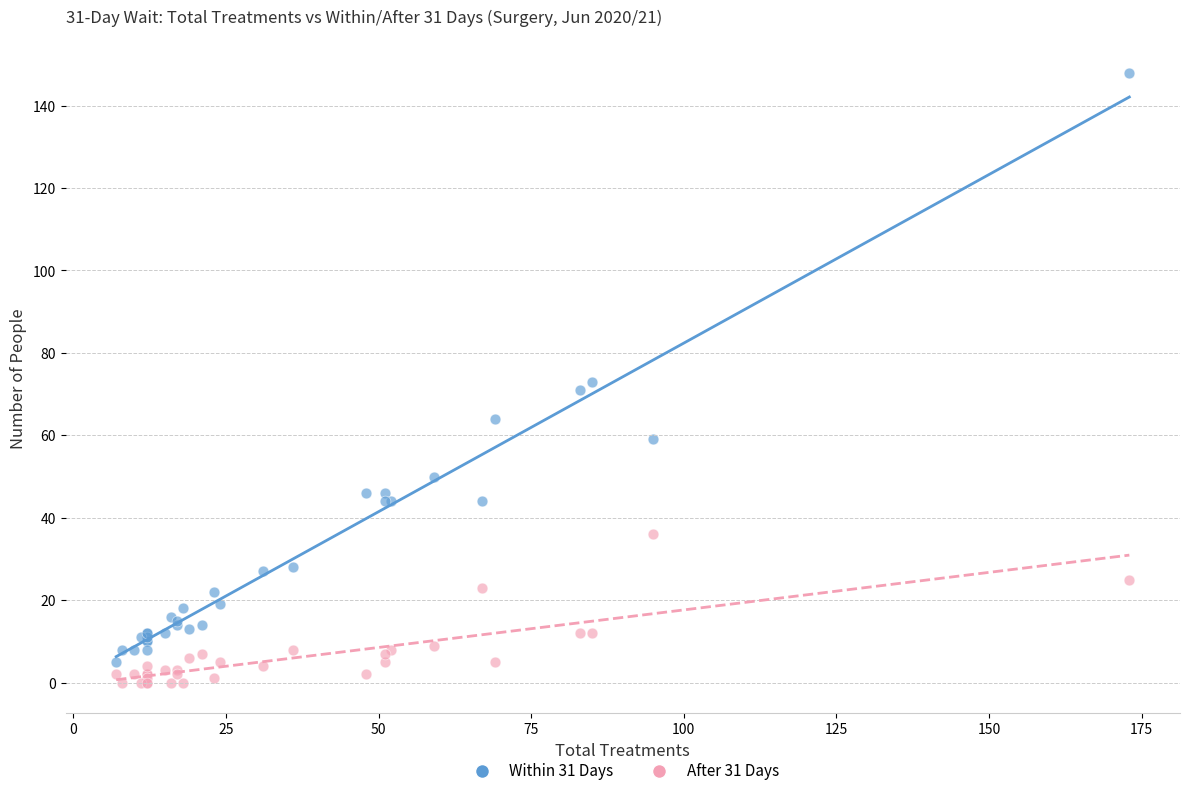

What is the X range (max minus min) for the scatter plot?

166